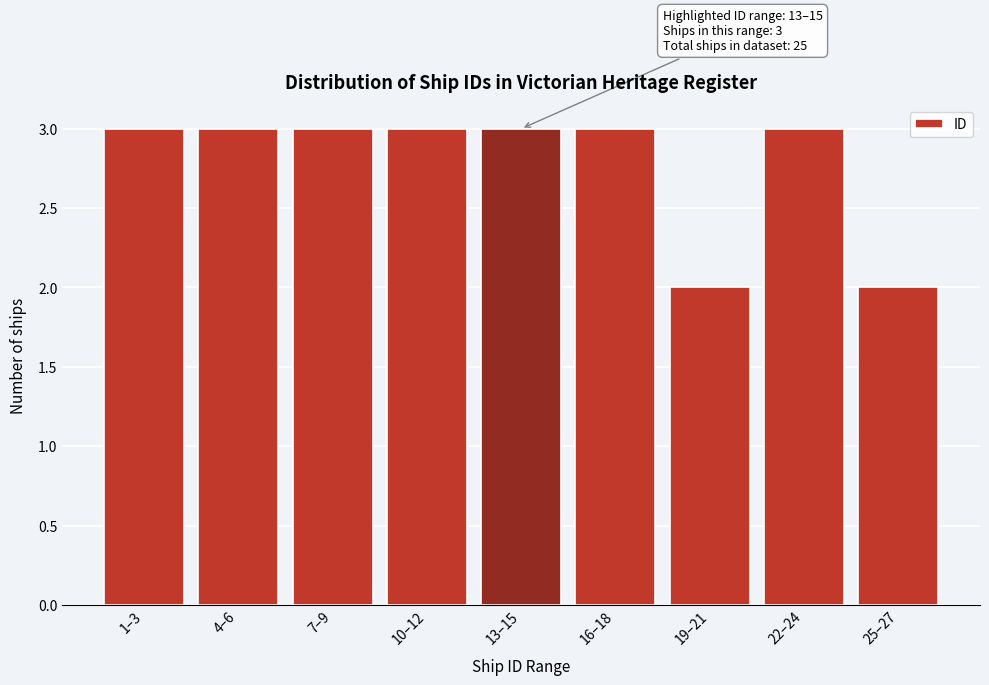

Reading right to left, transcribe all the data shown in this chart.

2	3	2	3	3	3	3	3	3